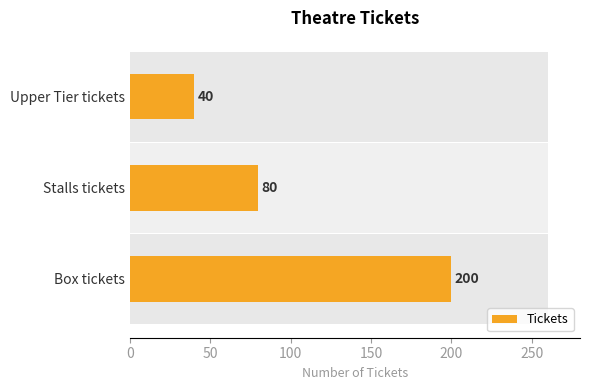

True or false: the data shows 48 at Stalls tickets.

False